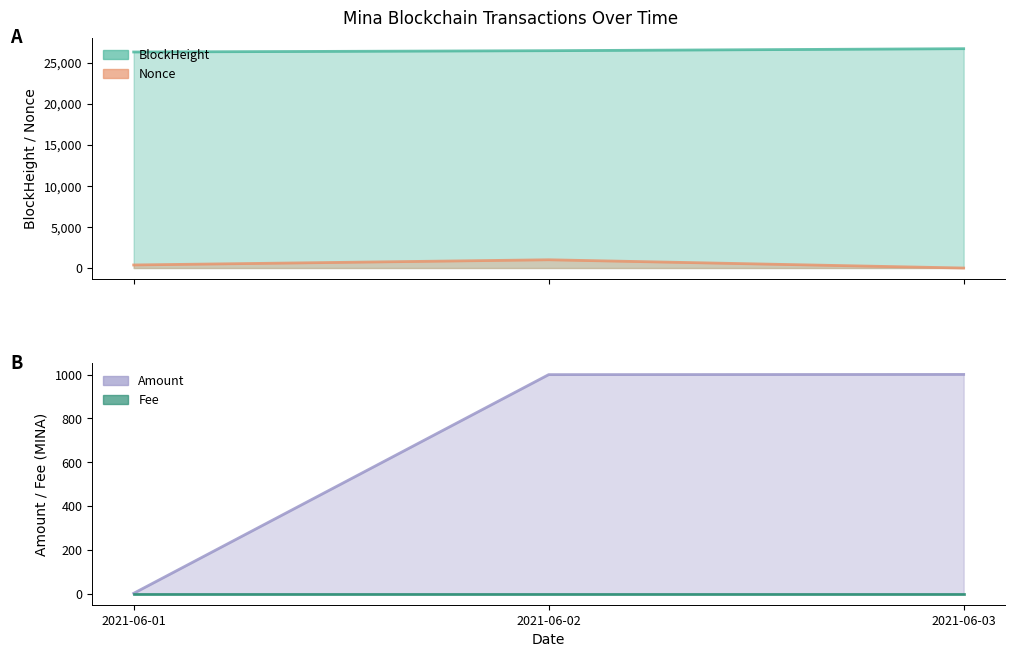

What is the value of the Amount point at the 2nd from the left?

1000.0